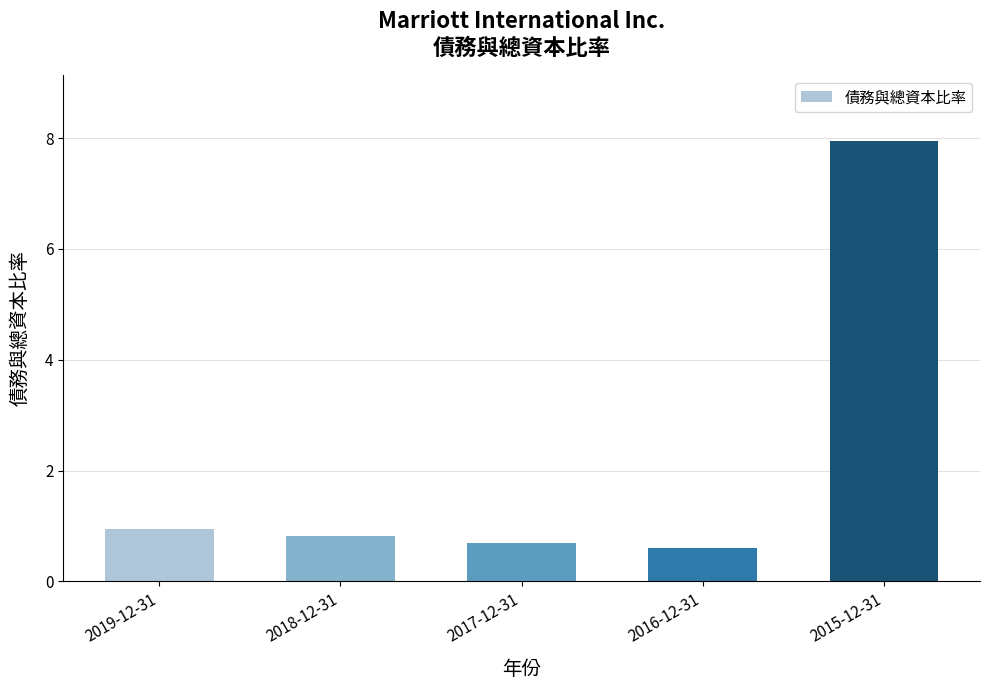

What is the sum of all values?

11.0